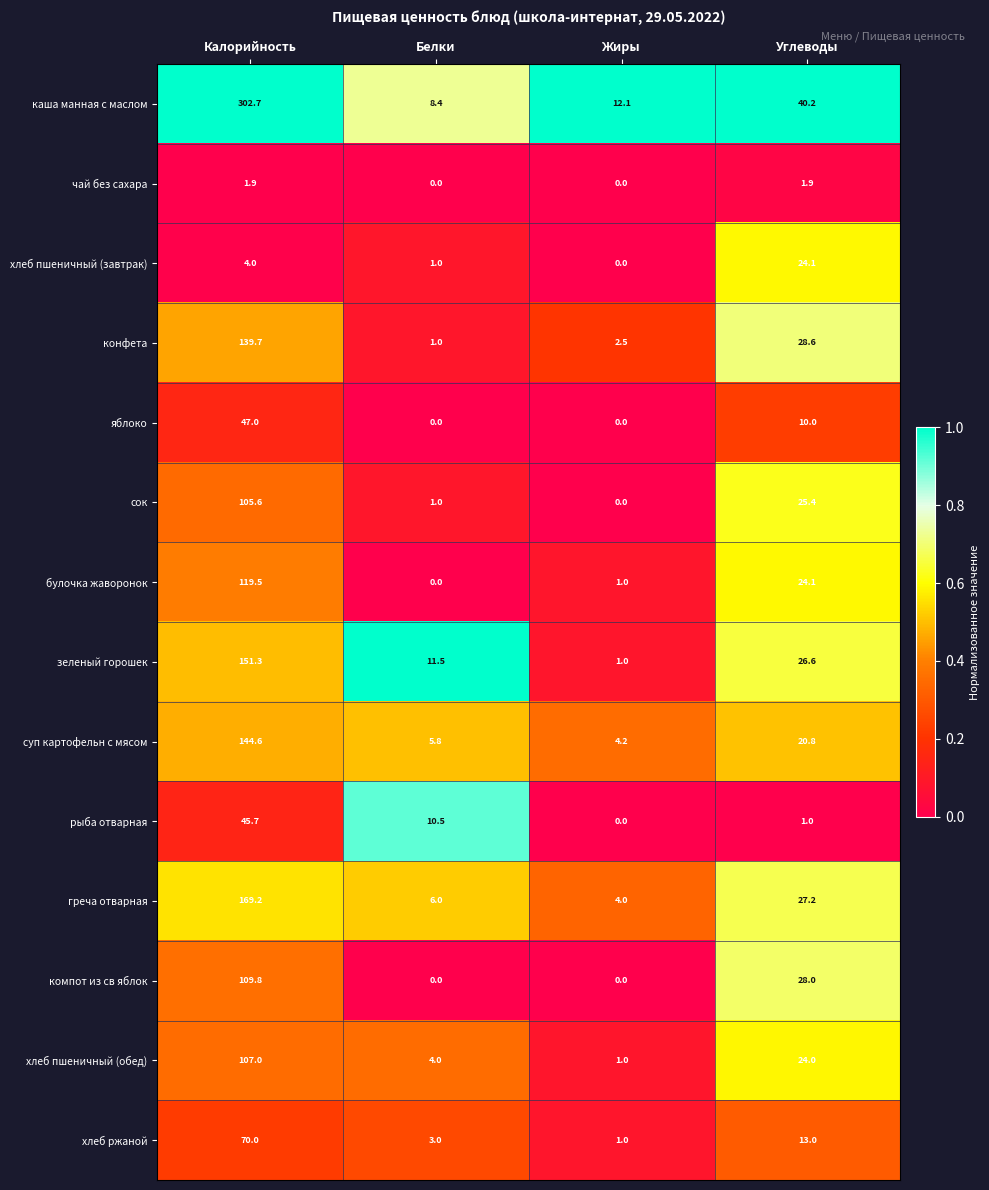

The value of зеленый горошек at Калорийность is 225.8. True or false?

False